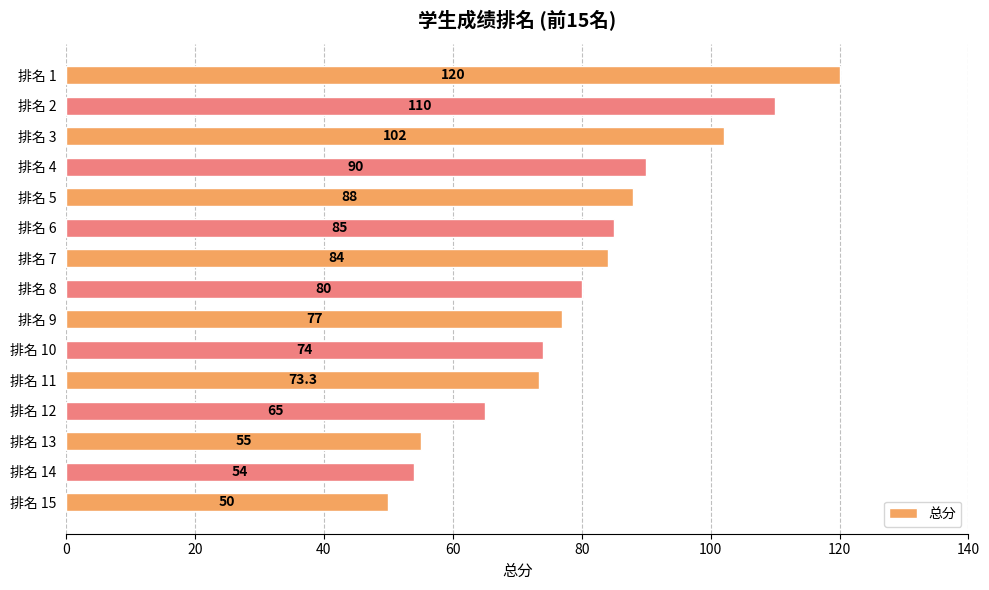

Does the chart contain stacked bars?

No